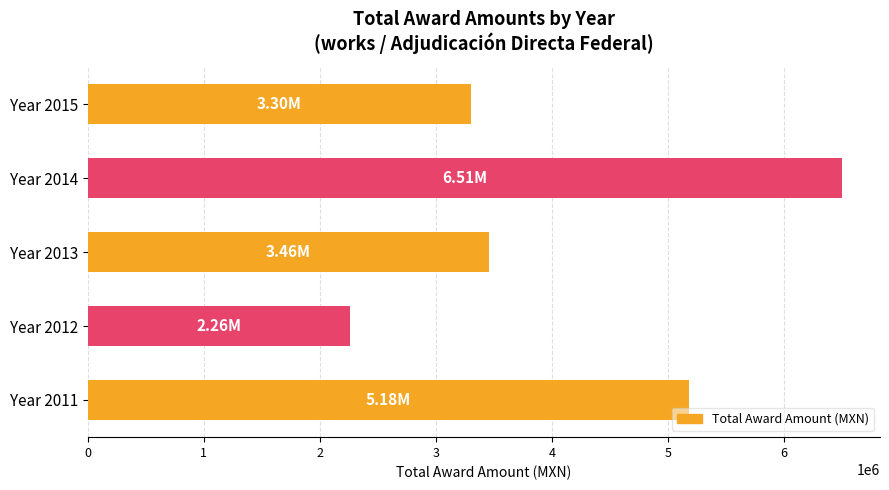

What is the ratio of the value at Year 2011 to the value at Year 2012?

2.3